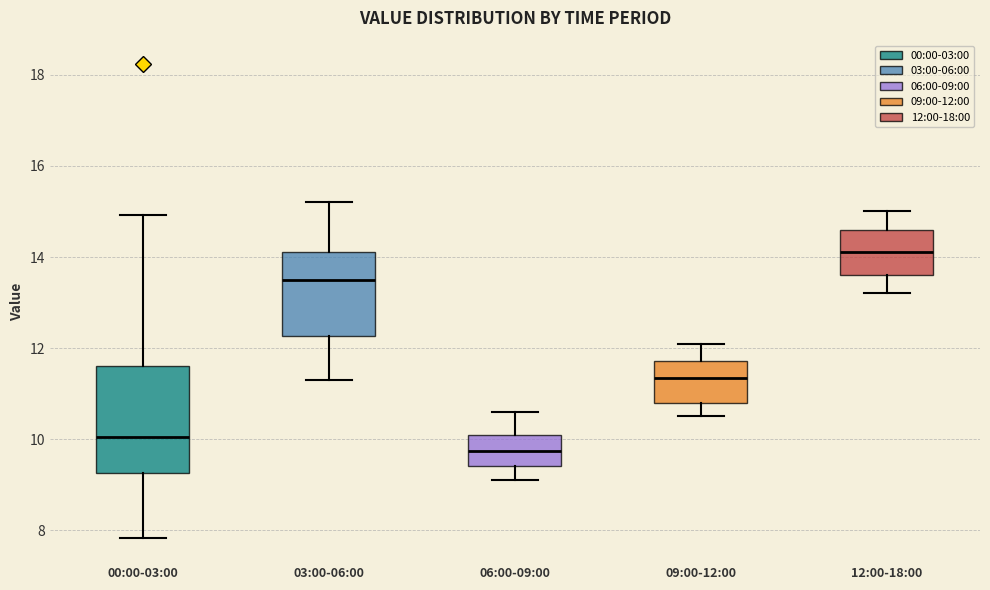

Where is the upper edge of the box for 00:00-03:00 on the y-axis? The values are not printed on the chart, so give them approximately, as read against the axis.

11.6